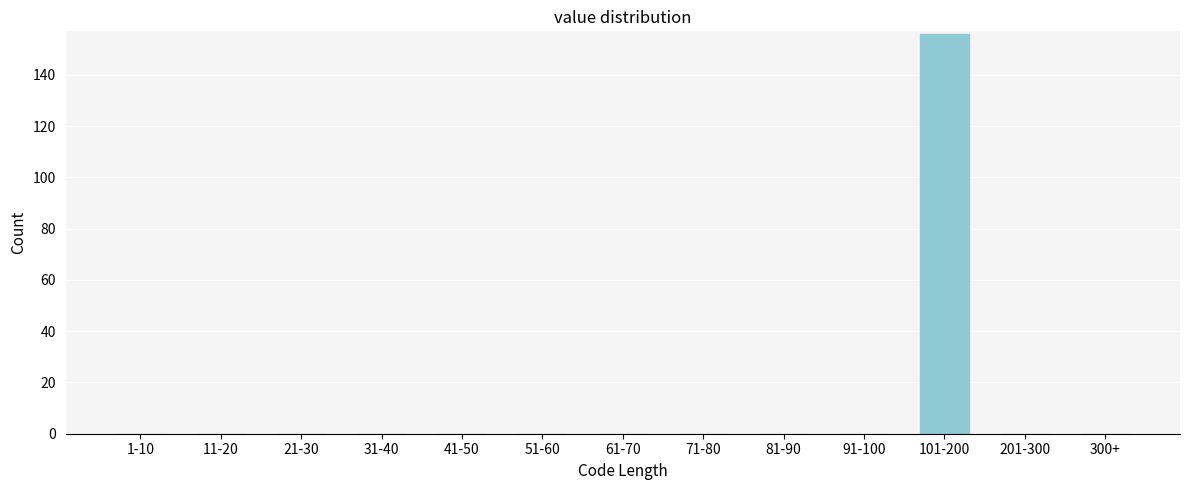

Reading right to left, extract all data points from this chart.

300+=0	201-300=0	101-200=156	91-100=0	81-90=0	71-80=0	61-70=0	51-60=0	41-50=0	31-40=0	21-30=0	11-20=0	1-10=0